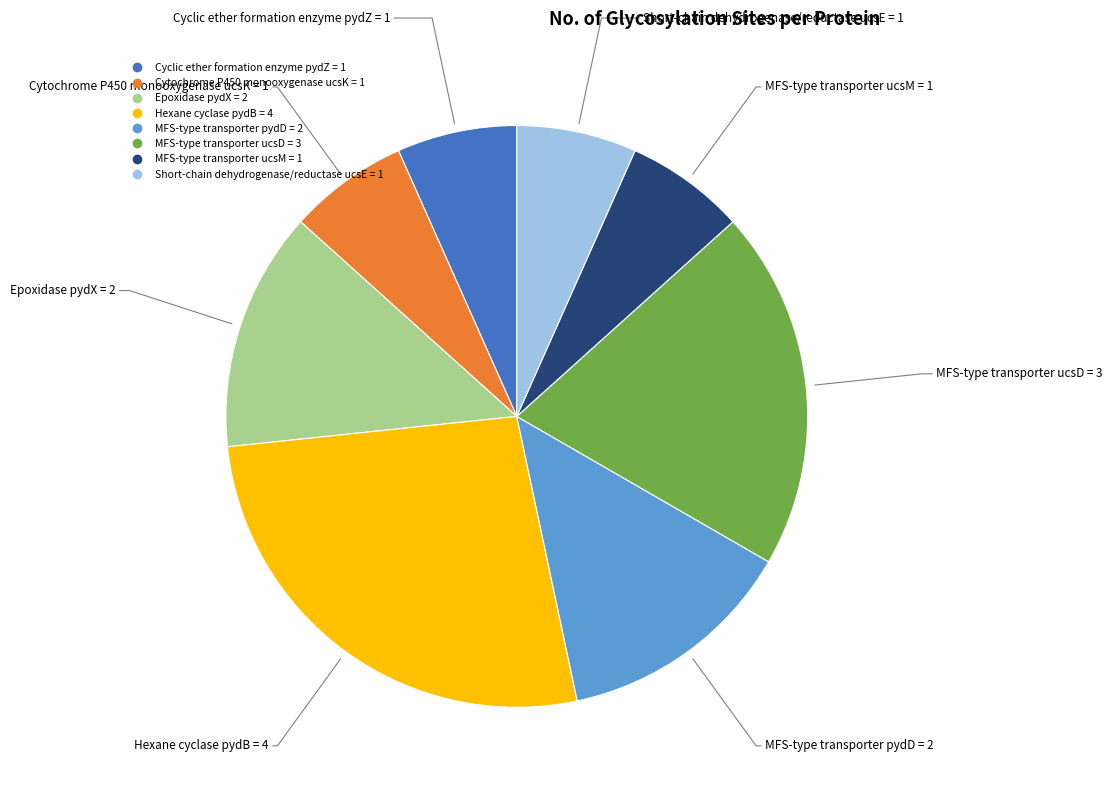

Which slice is the largest?

Hexane cyclase pydB